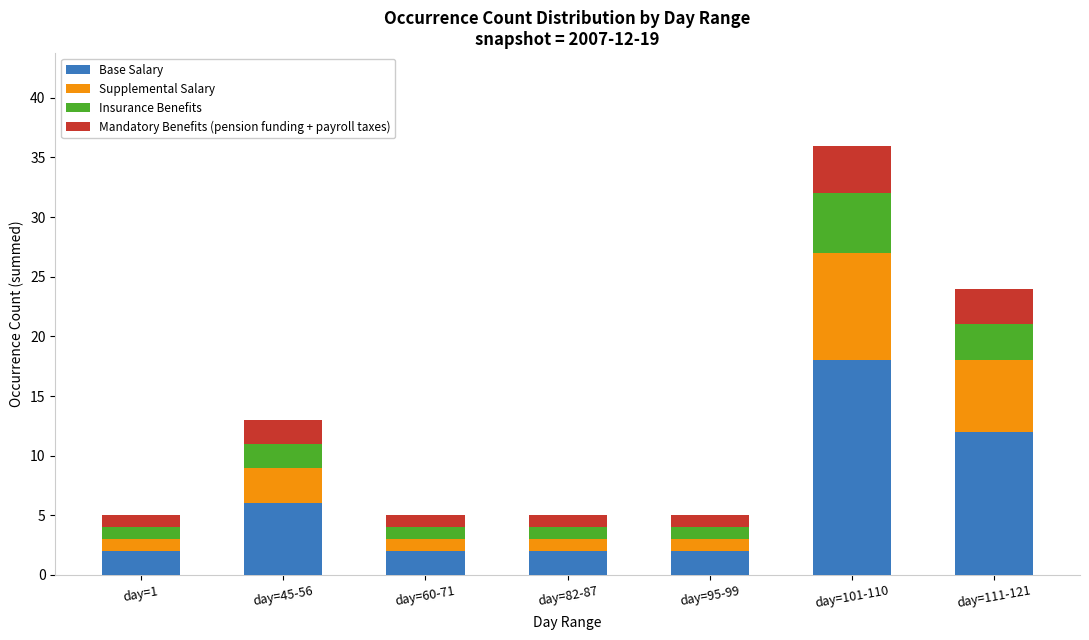

At which label does Base Salary reach its peak?

day=101-110